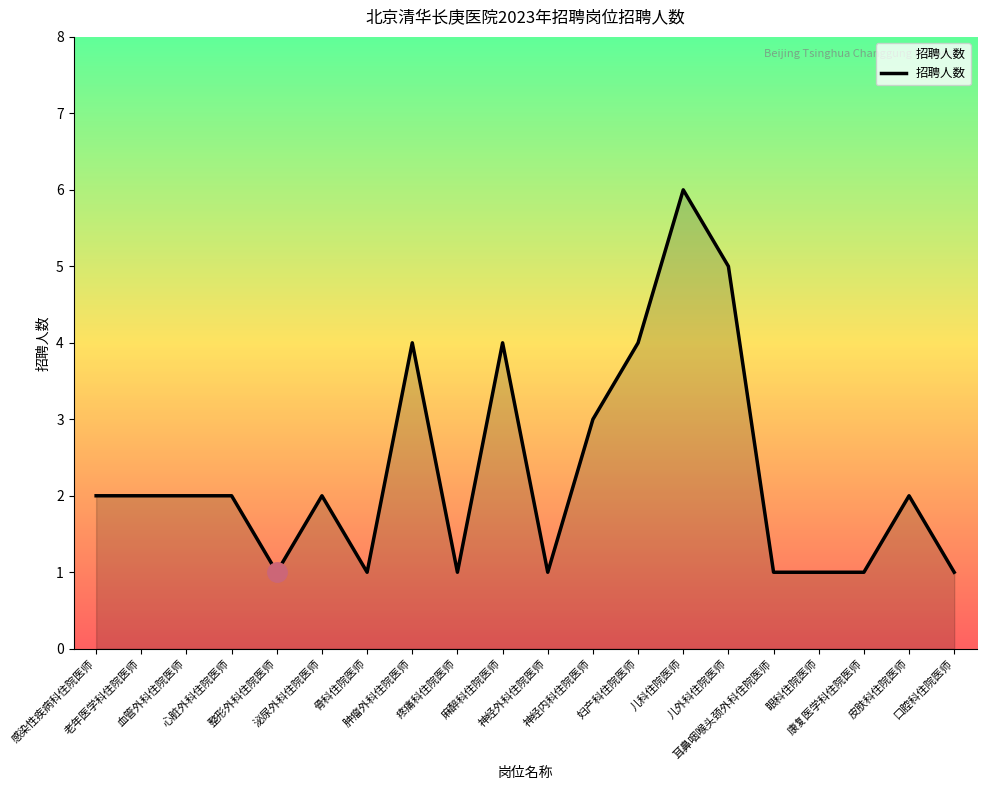

What is the maximum value shown in the chart?

6